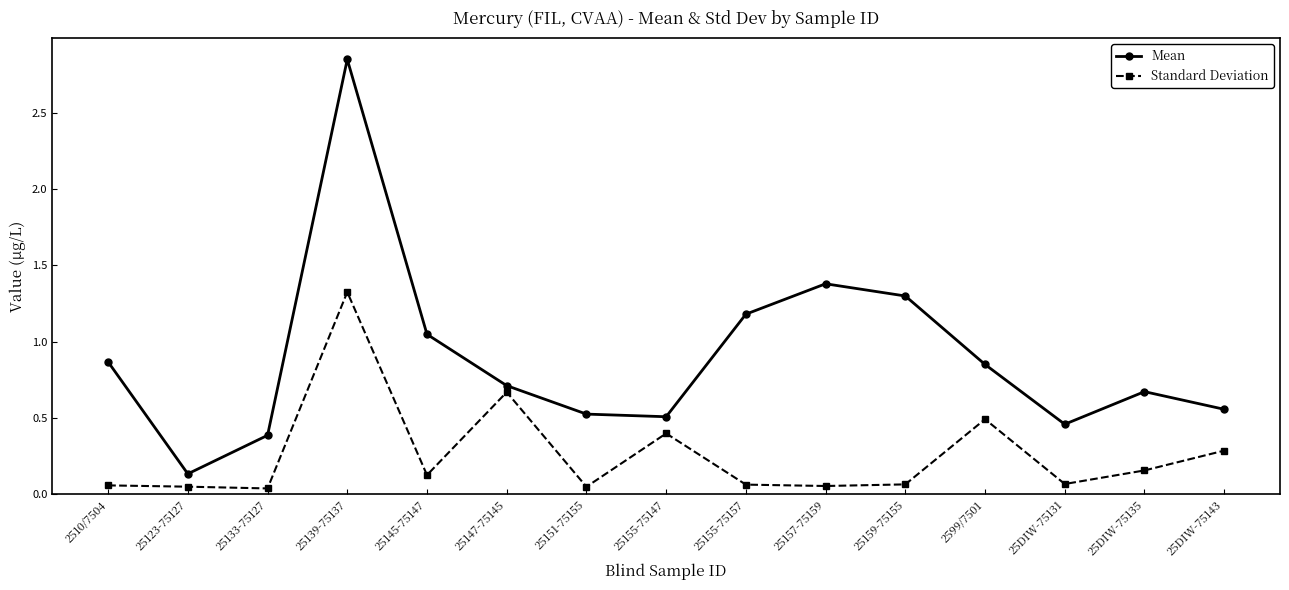

In Mean, how many points are lower than both neighbors (excluding endpoints)?

3